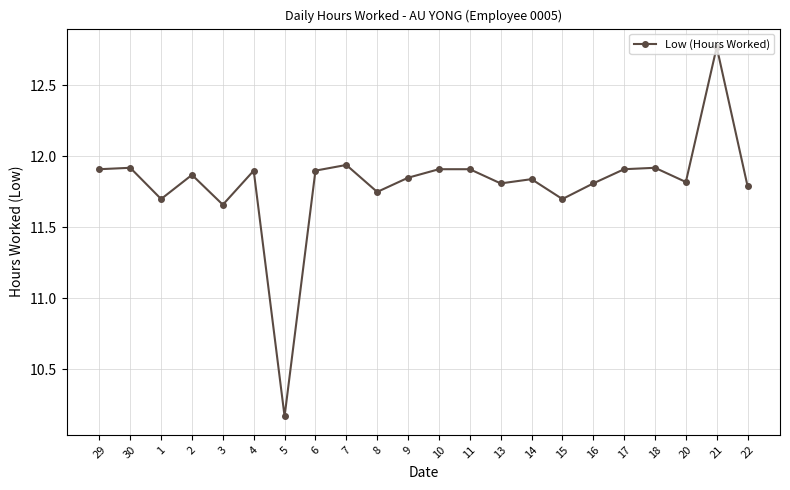

True or false: the data shows 20.3 at 29.

False